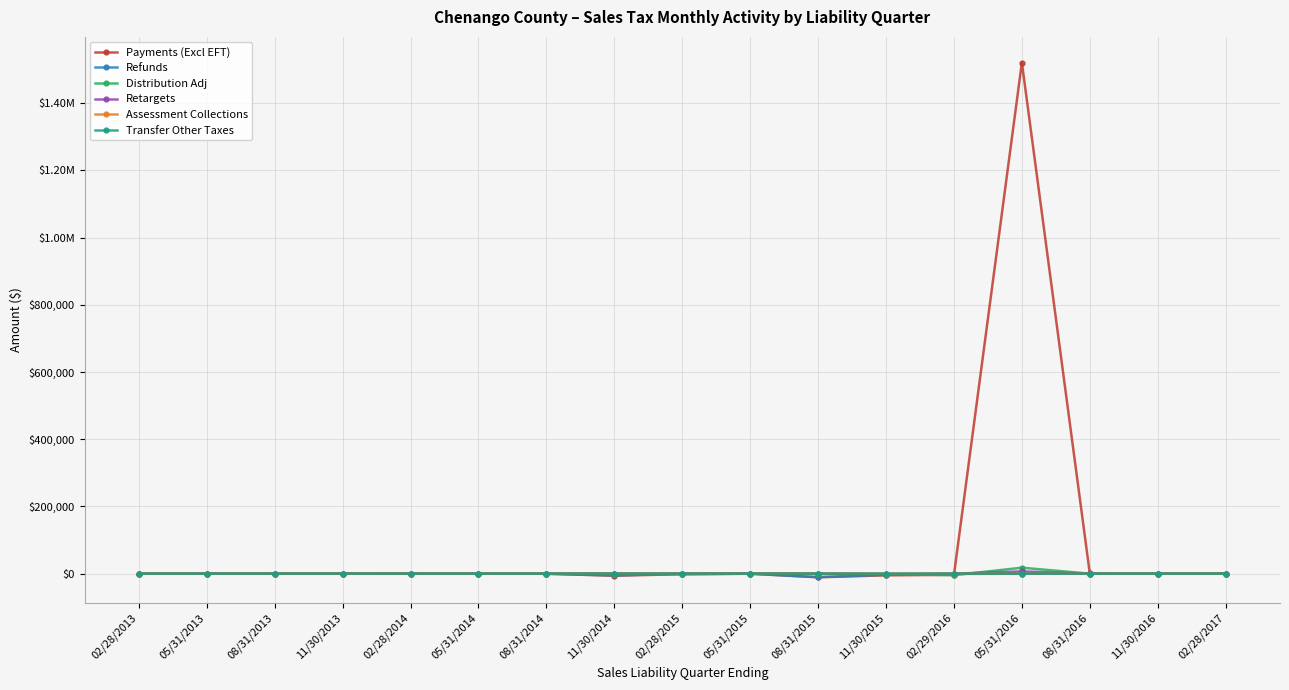

How many intersections are there between Payments (Excl EFT) and Retargets?

5